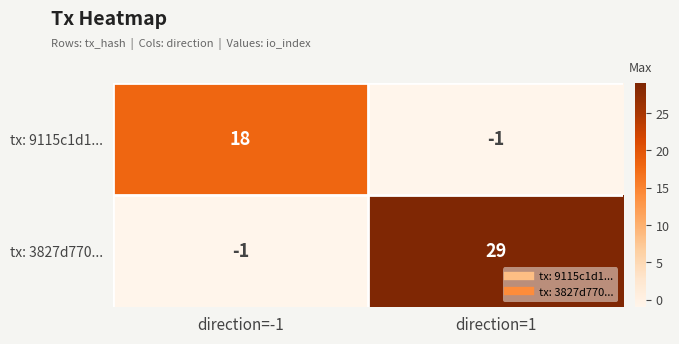

The tx: 9115c1d1... series shows 18 at direction=-1. True or false?

True